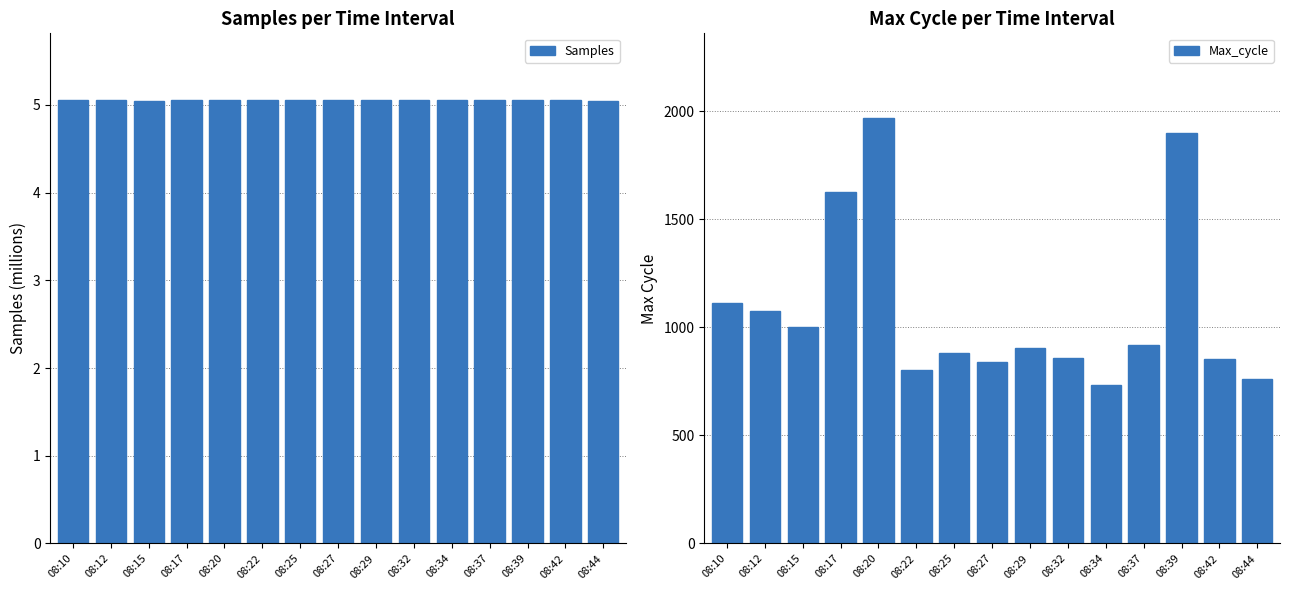

Rank the series by their average value, from highest to lowest.

Max_cycle, Samples